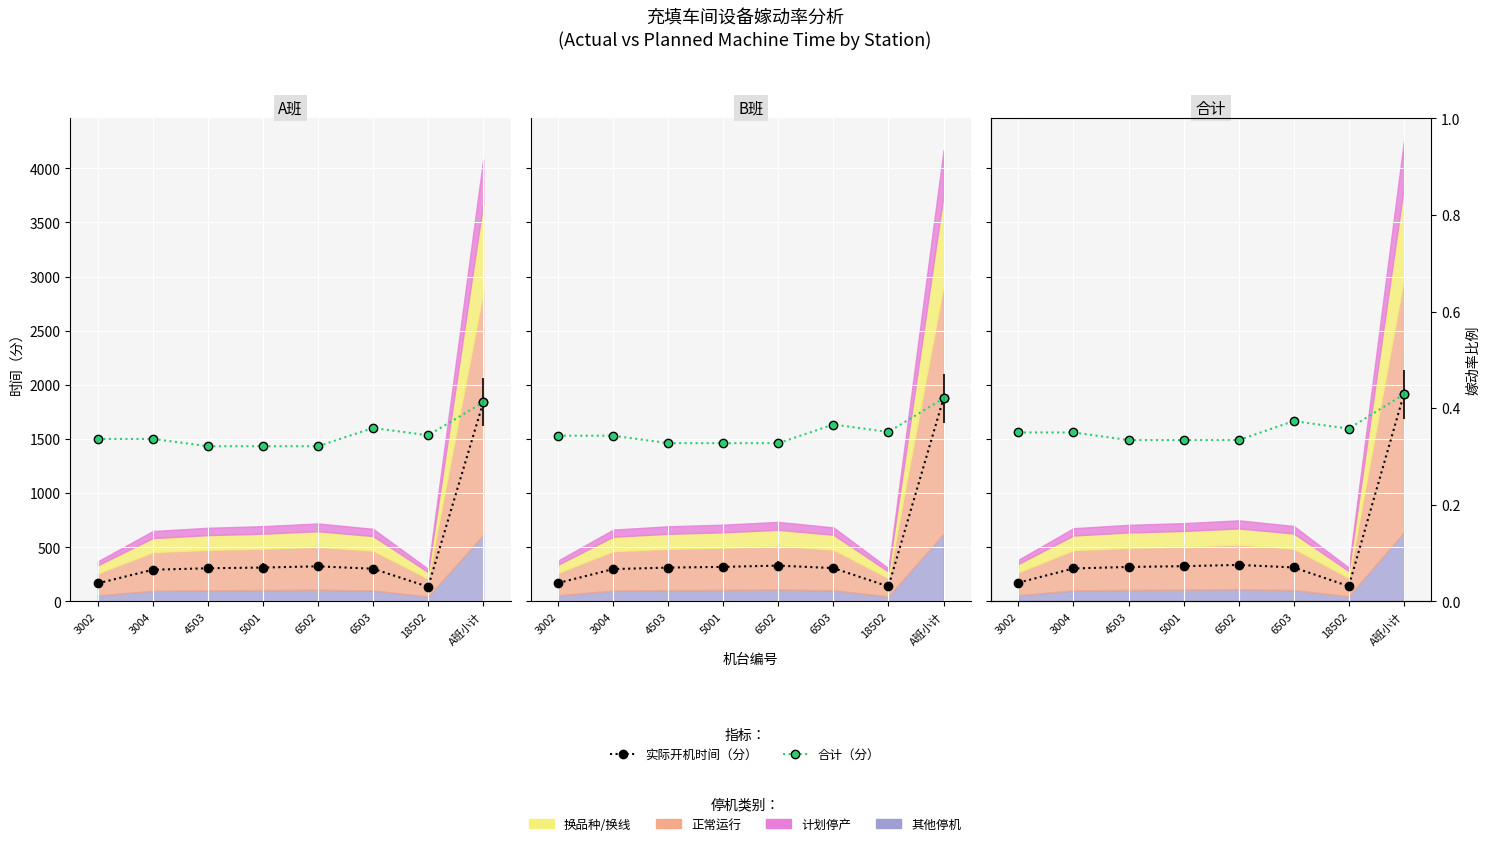

Reading left to right, transcribe all the data shown in this chart.

实际开机时间（分）: 3002=173.2	3004=304.2	4503=318.2	5001=325.3	6502=337.0	6503=313.6	18502=140.4	A班小计=1911.8
合计（分）: 3002=1560.2	3004=1560.2	4503=1489.9	5001=1489.9	6502=1489.9	6503=1665.7	18502=1595.3	A班小计=1911.8